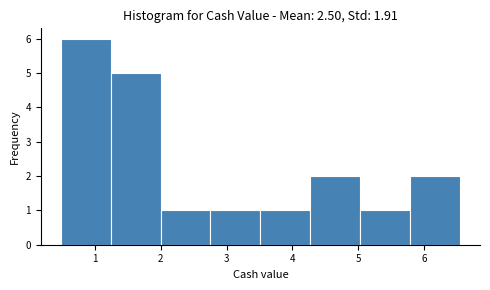

Reading left to right, transcribe this chart: for each bar, give the range it covers on the x-axis and its height. Neither the bar edges nor the heights are printed on the chart, so give them approximately, as read against the axes.

0.5 to 1.2: 6
1.2 to 2.0: 5
2.0 to 2.8: 1
2.8 to 3.5: 1
3.5 to 4.3: 1
4.3 to 5.0: 2
5.0 to 5.8: 1
5.8 to 6.6: 2